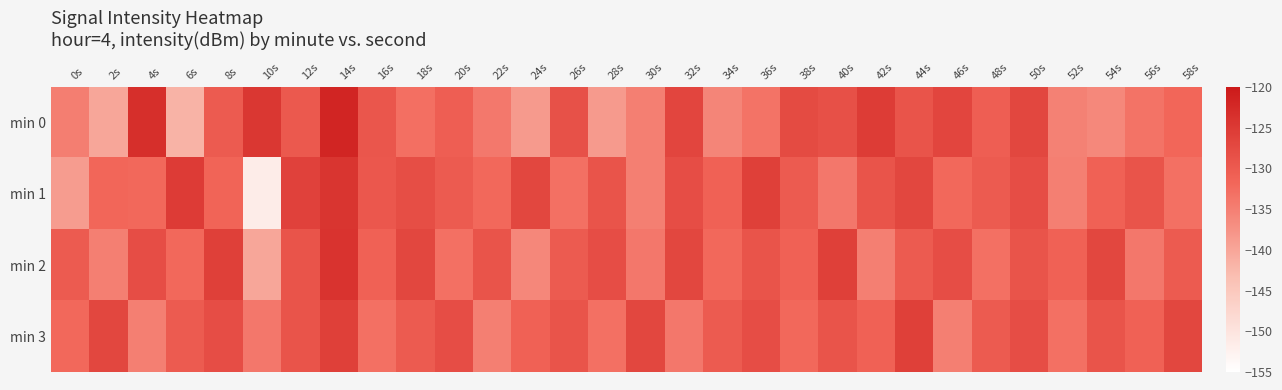

What is the difference between the highest and lowest values at 14s?

4.1